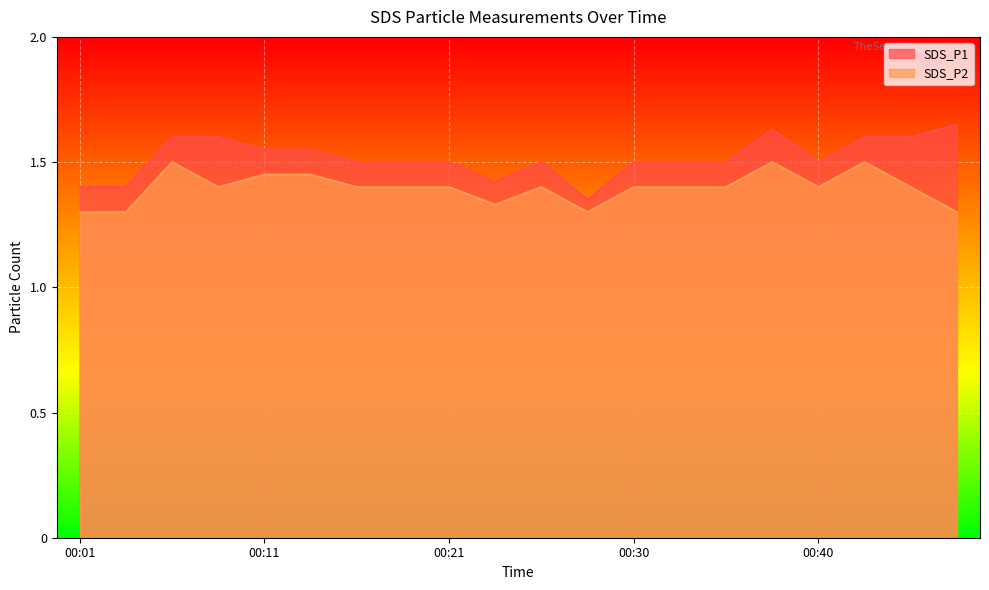

Between 00:03 and 00:21, which series saw the biggest shift?

SDS_P1